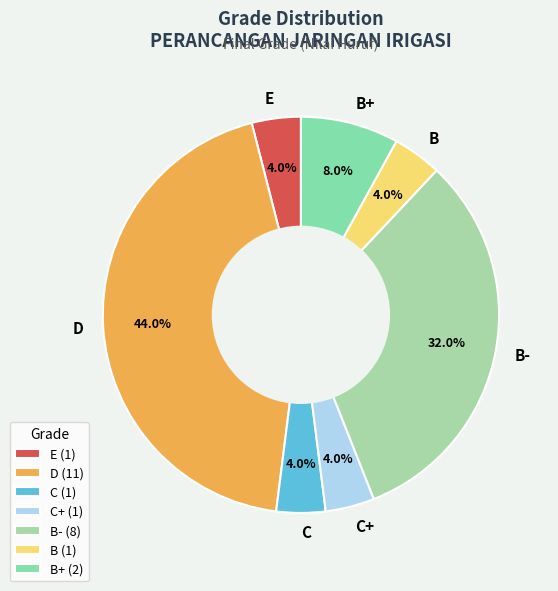

To the nearest percent, what is the average slice percentage?

14%